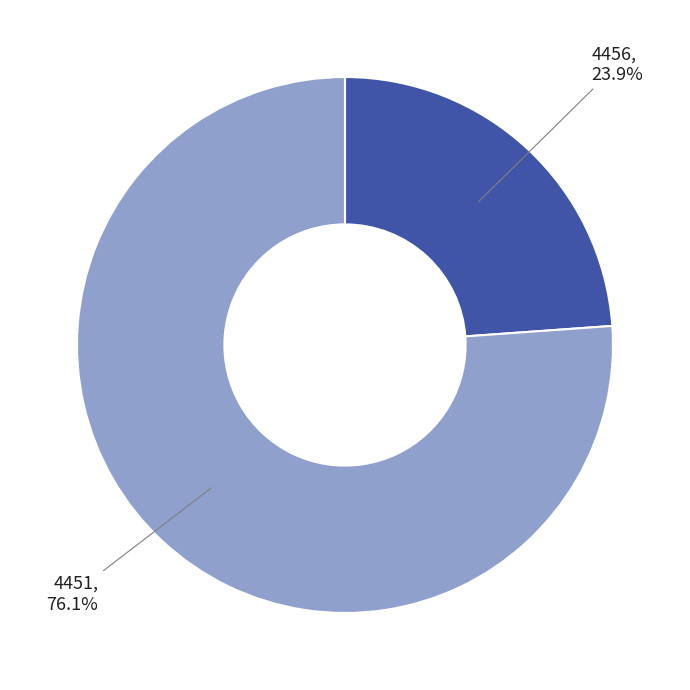

The 4451 slice represents 82% of the pie. True or false?

False